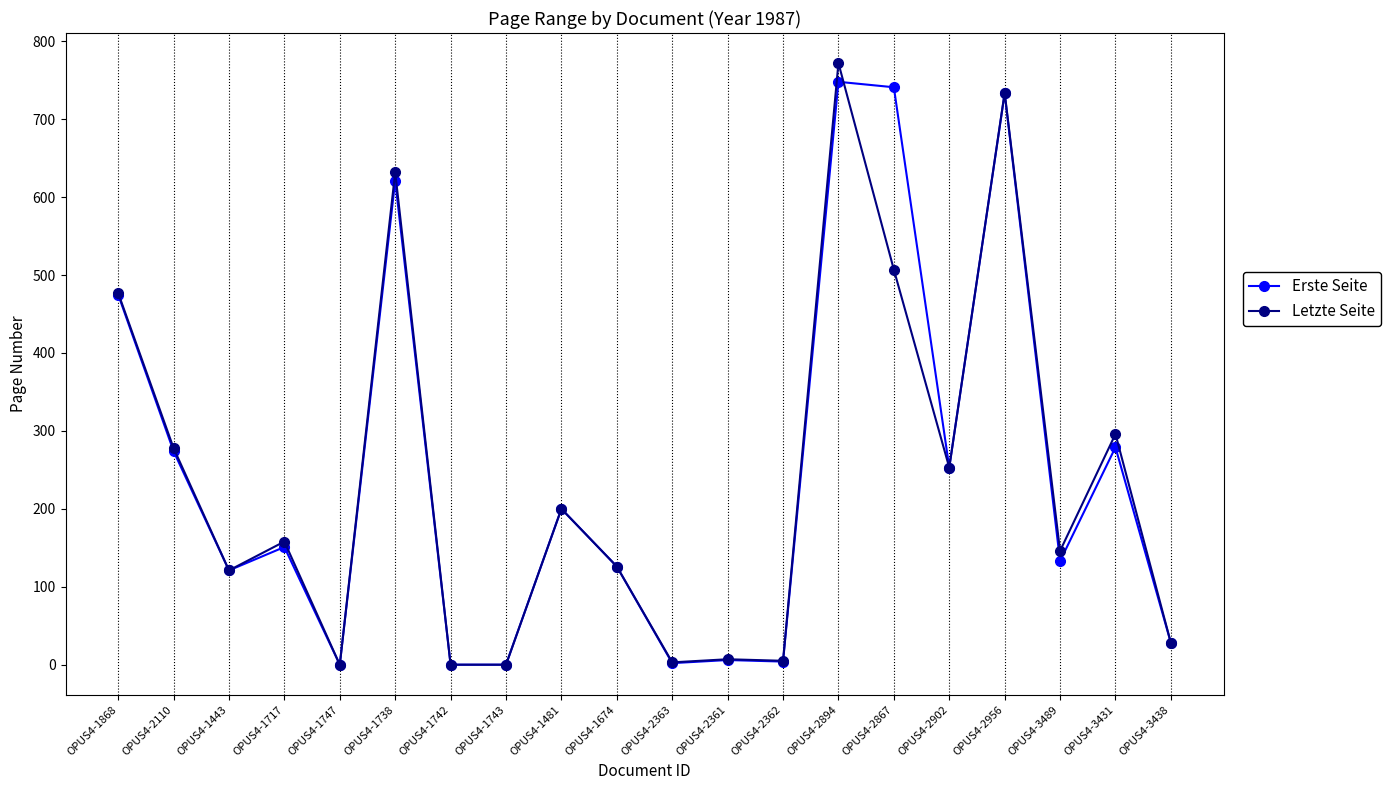

Is it true that Letzte Seite equals 381 at OPUS4-2894?

False